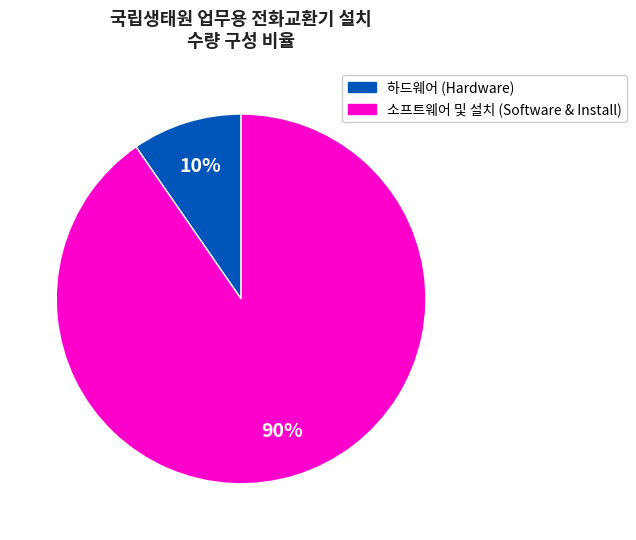

To the nearest percent, what is the average slice percentage?

50%